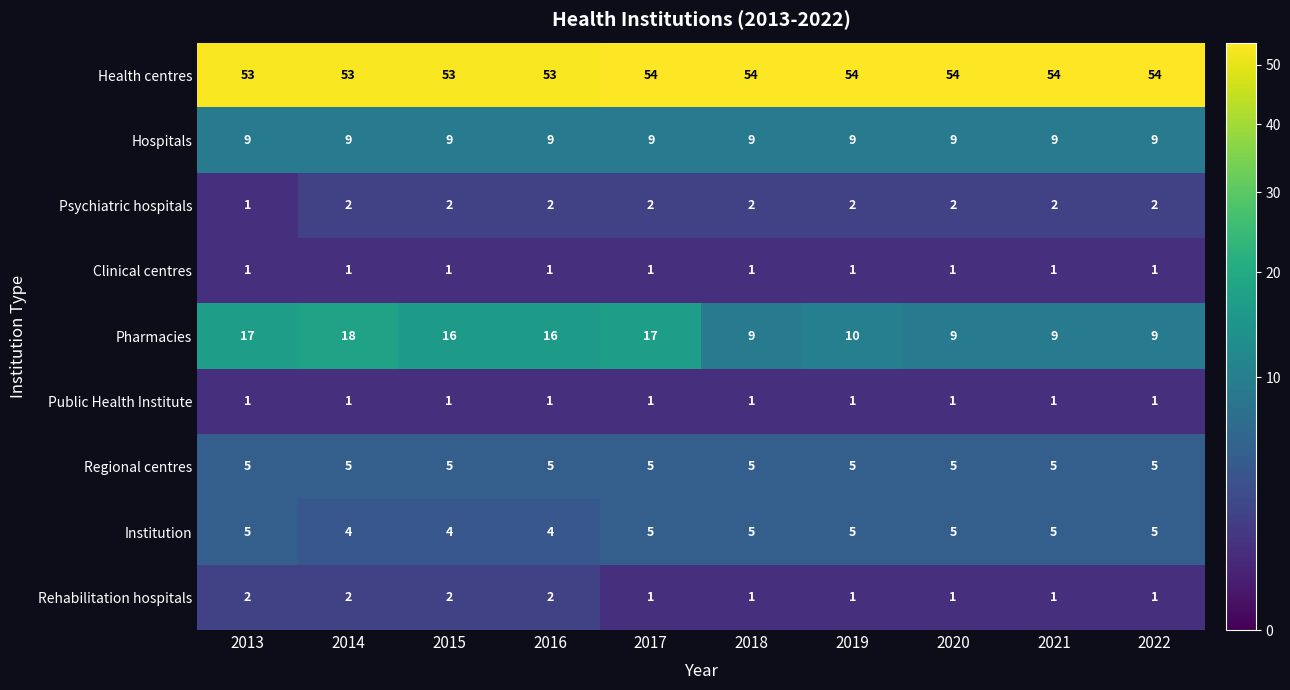

Which series has the largest range (max minus min)?

Pharmacies